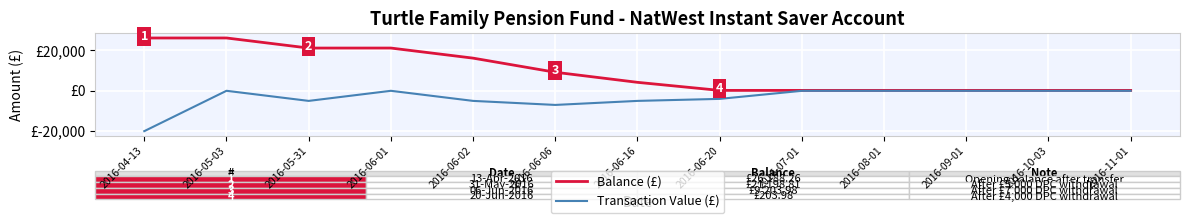

Does the chart have visible grid lines?

Yes